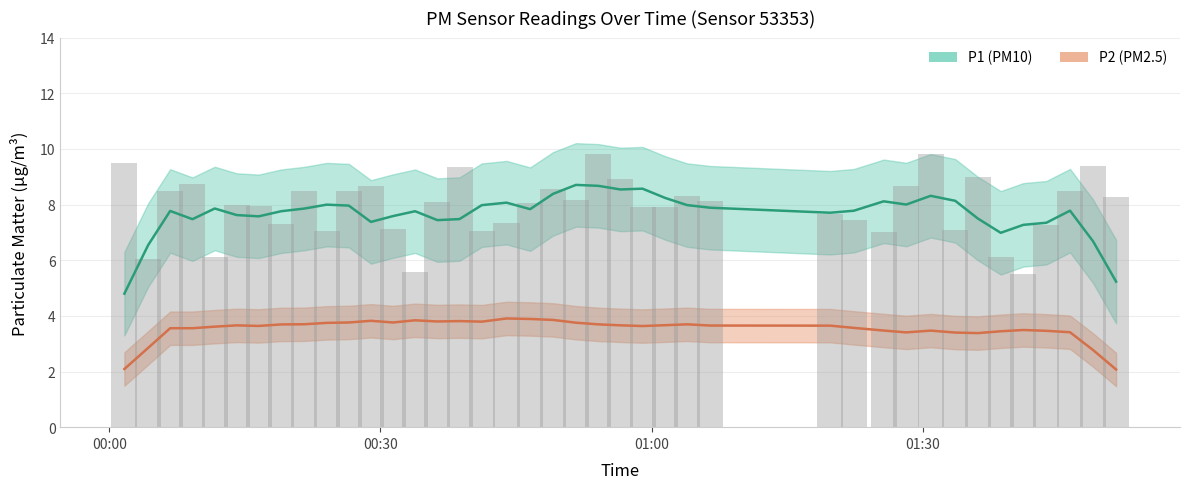

The value at 01:30 is 4.2. True or false?

False